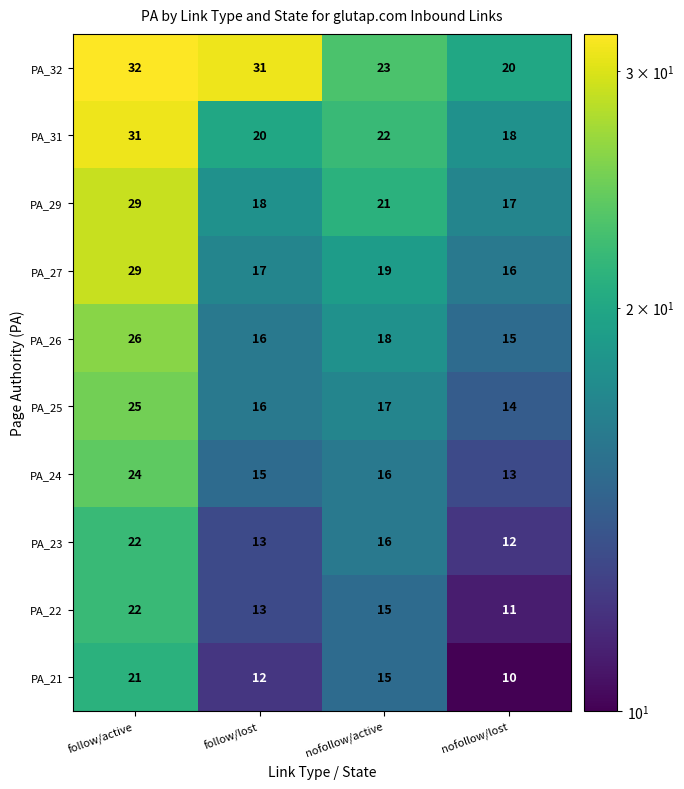

Which series has the largest total across all categories?

PA_32